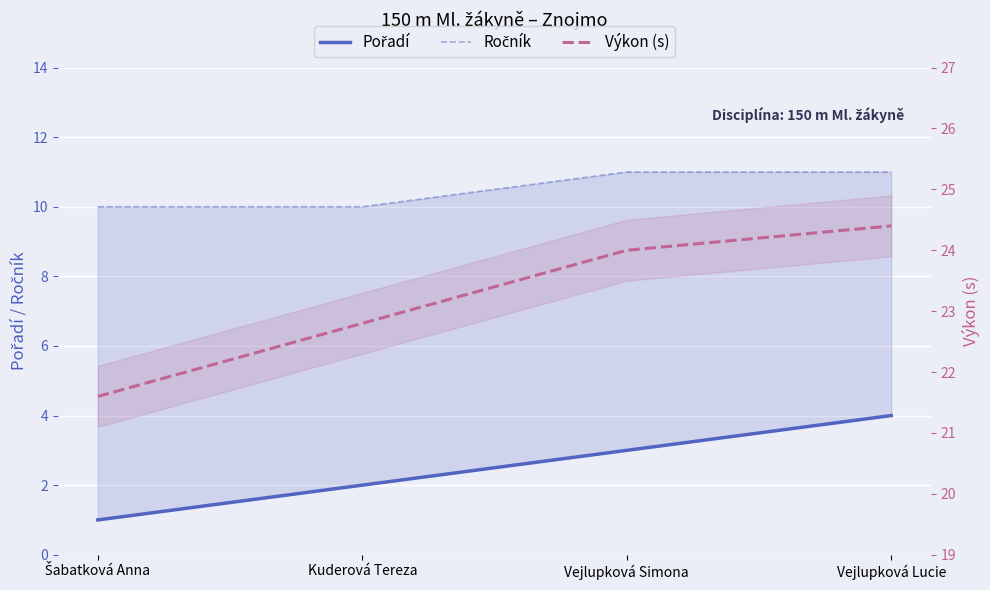

At how many categories does at least one series exceed 1?

4